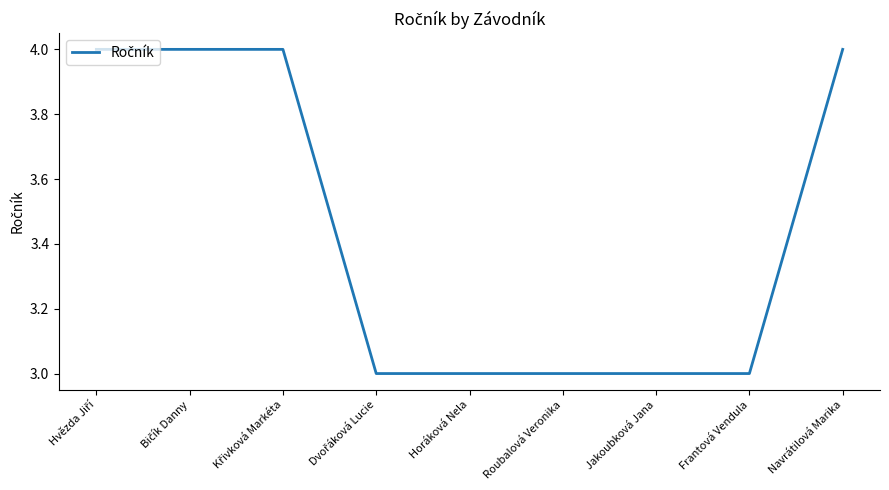

What is the greatest value displayed?

4